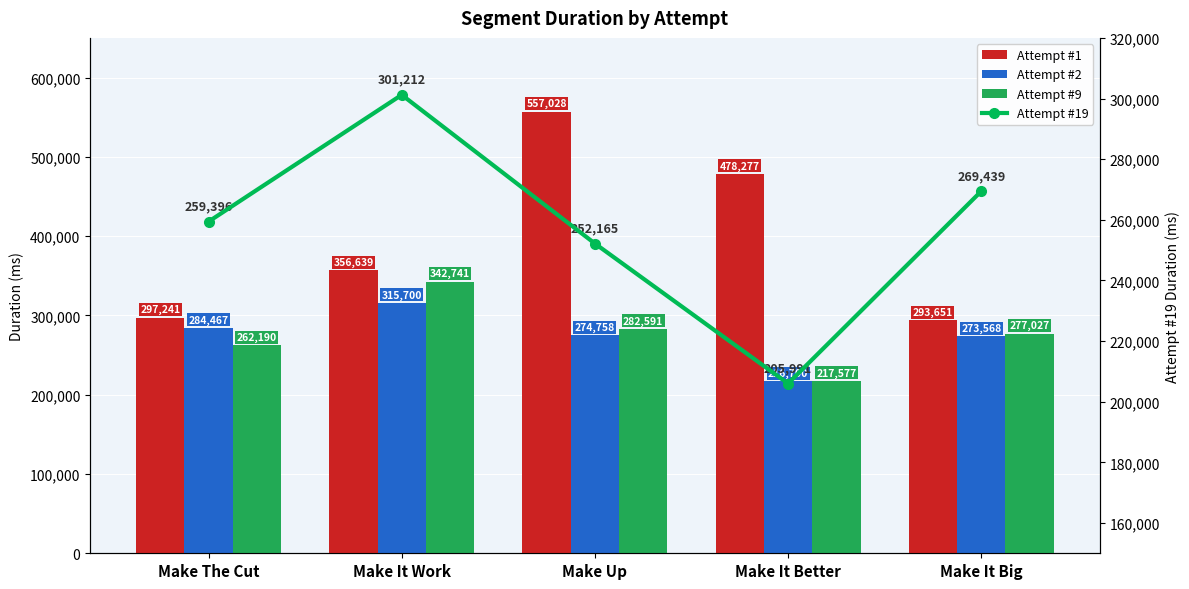

What is the total value across all series at Make Up?

1366542